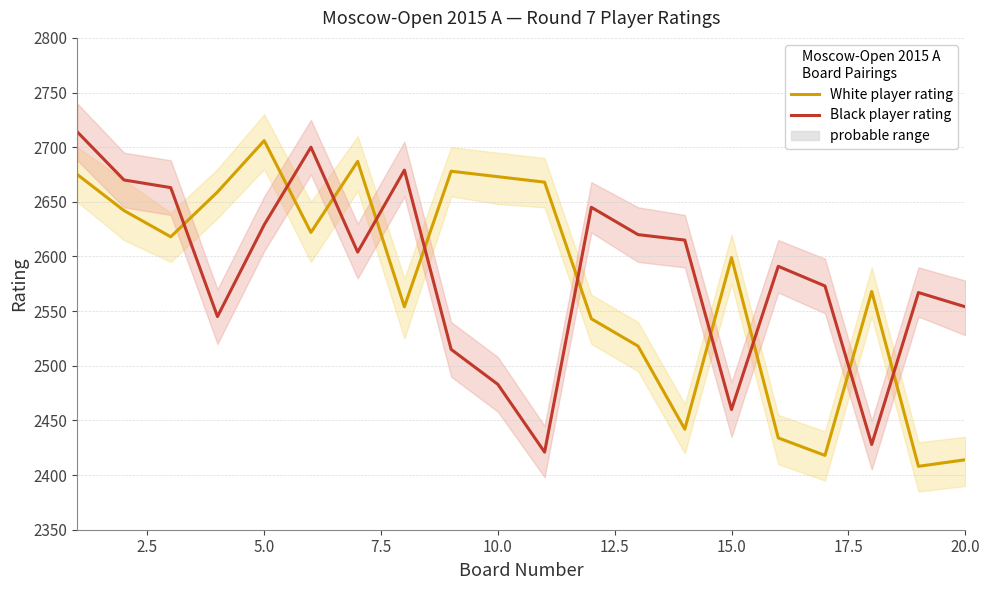

Which series has the largest total across all categories?

Black player rating